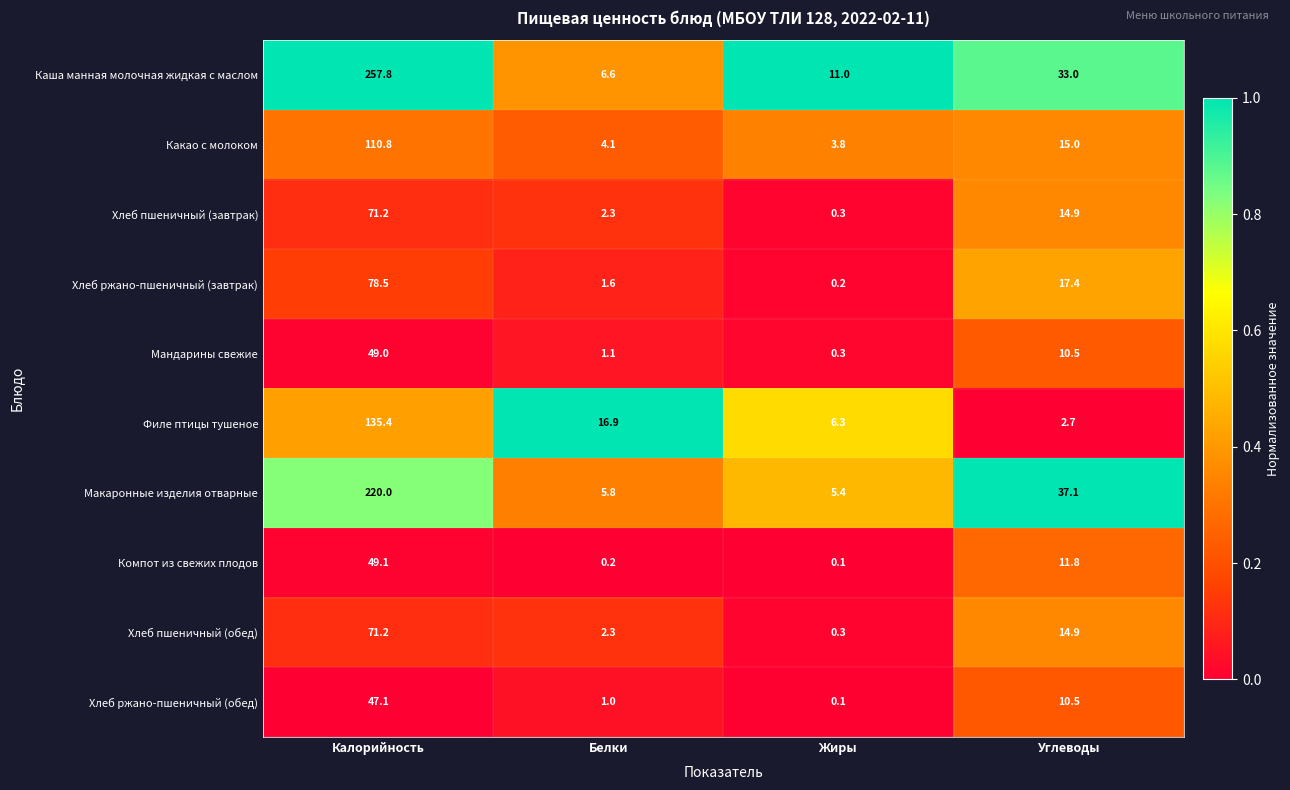

At which category is the sum across all series the highest?

Калорийность